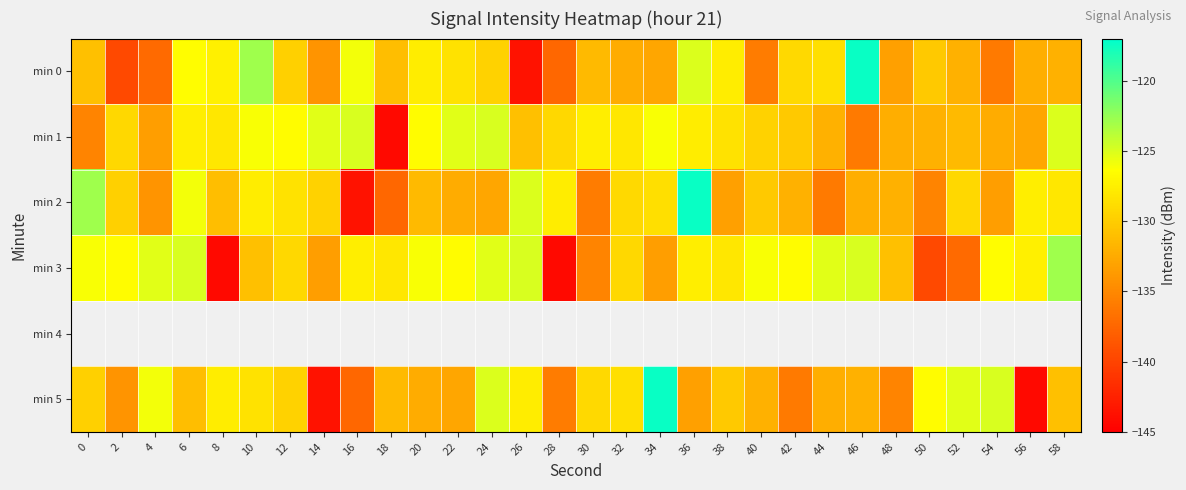

At which label does min 1 reach its minimum?

18